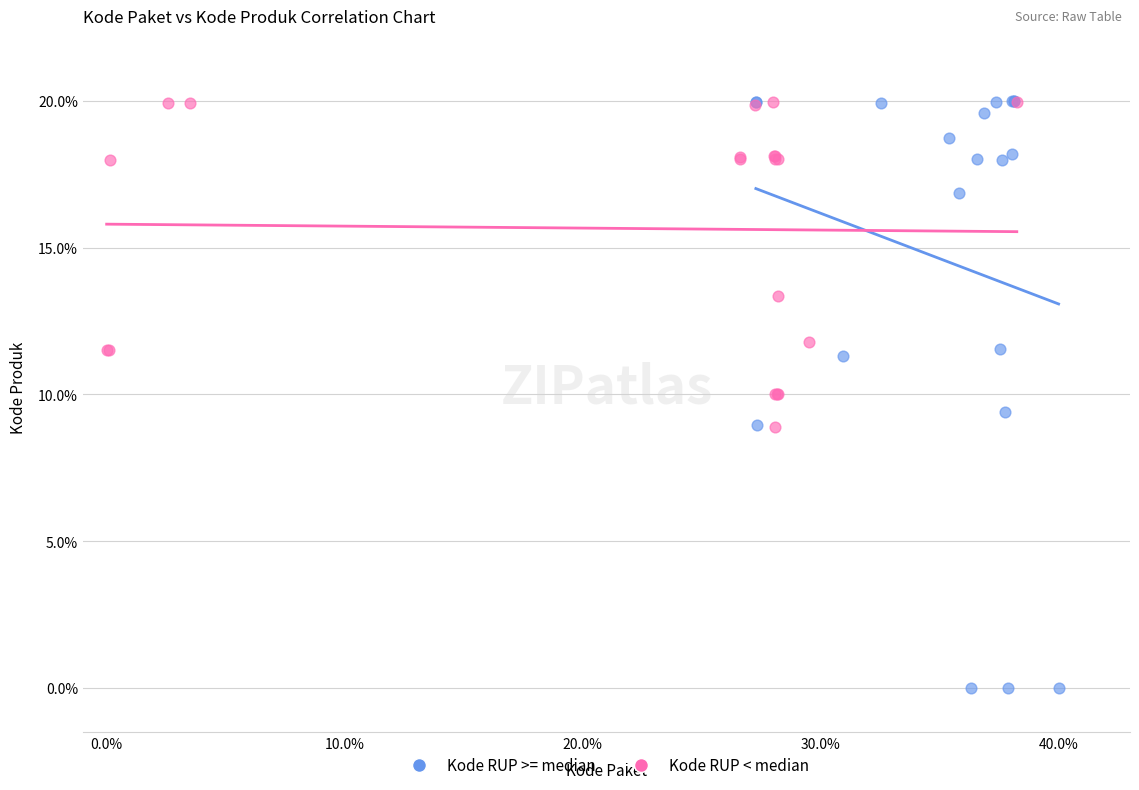

What are all the series names shown in the legend?

Kode RUP >= median, Kode RUP < median